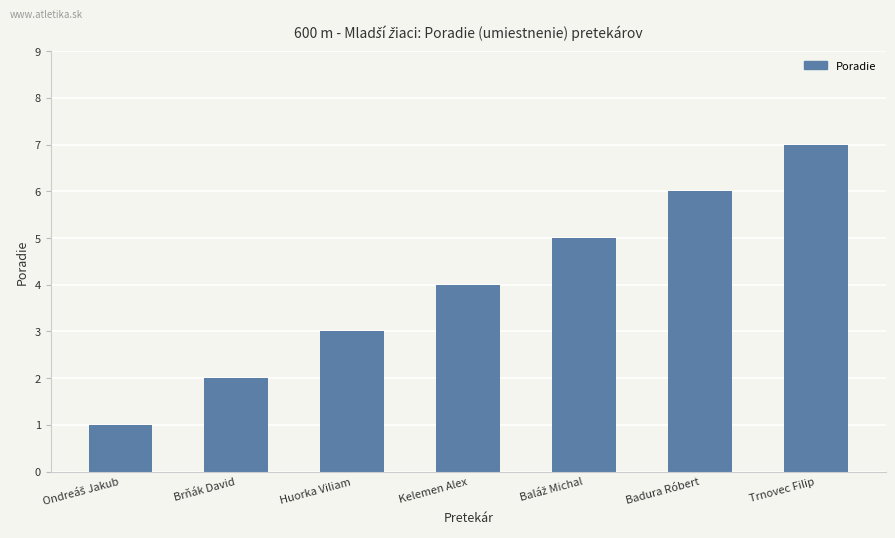

What is the sum of all values?

28